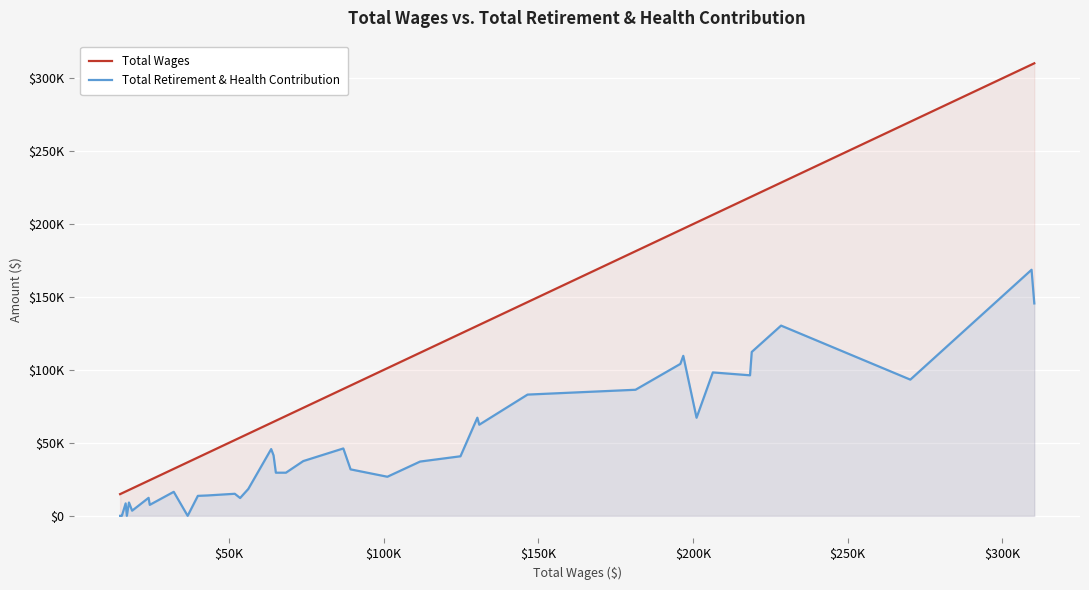

How many lines are shown in the chart?

2